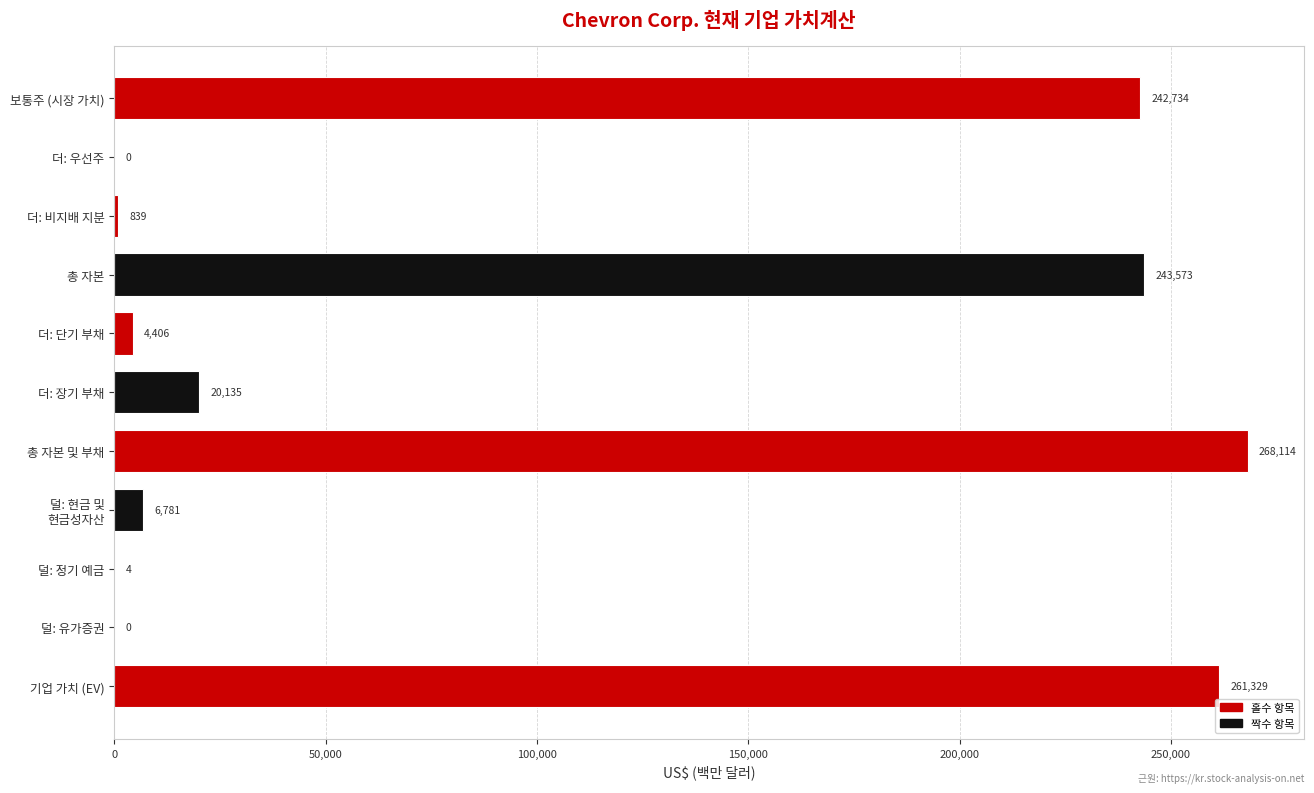

At which label is the value closest to 134057?

보통주 (시장 가치)